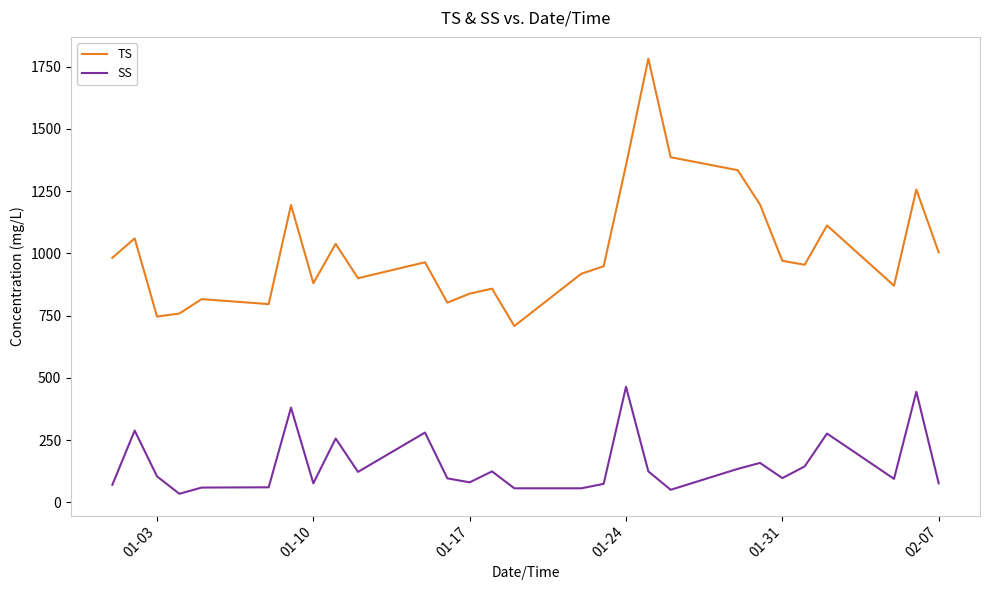

Rank the series by their maximum value, from lowest to highest.

SS, TS